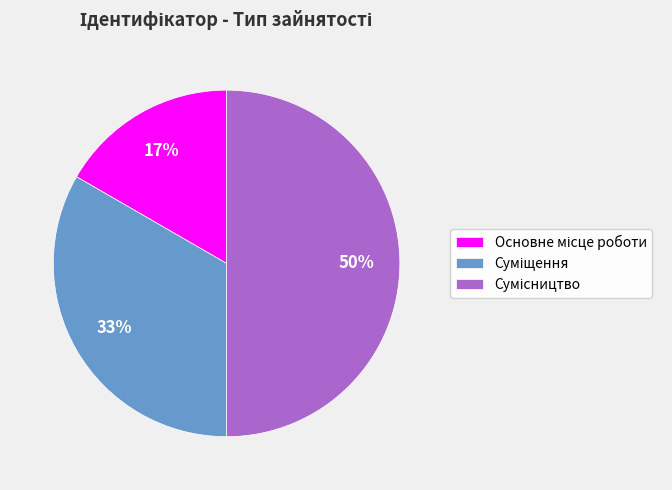

To the nearest percent, what is the average slice percentage?

33%